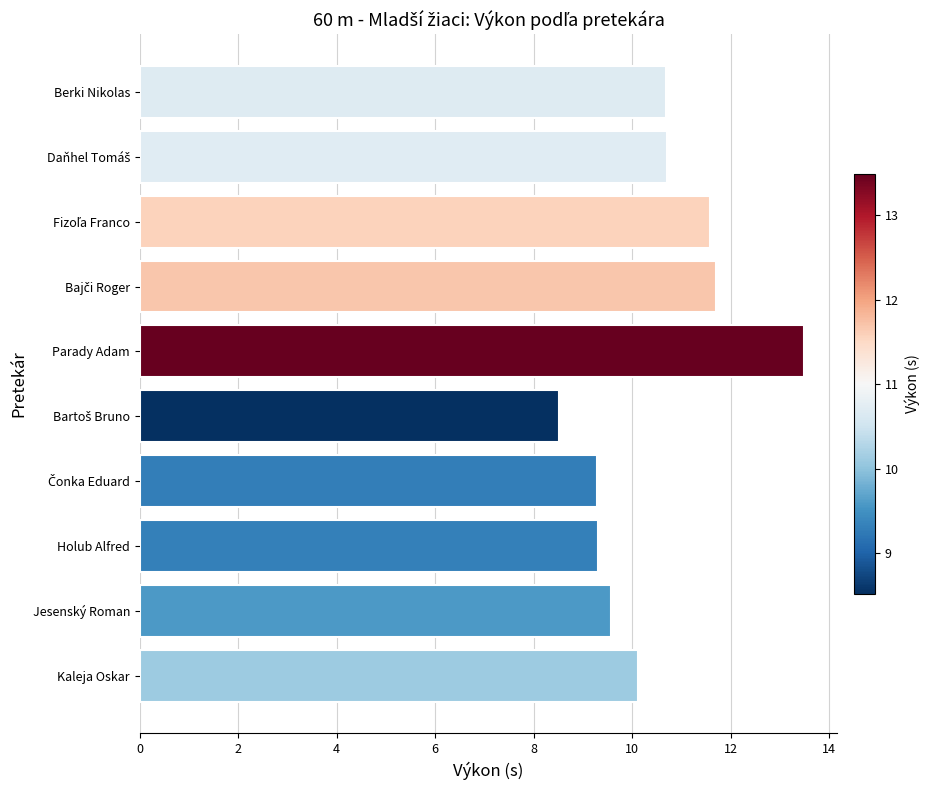

Approximately how many times larger is the value at Kaleja Oskar compared to Jesenský Roman?

1.1